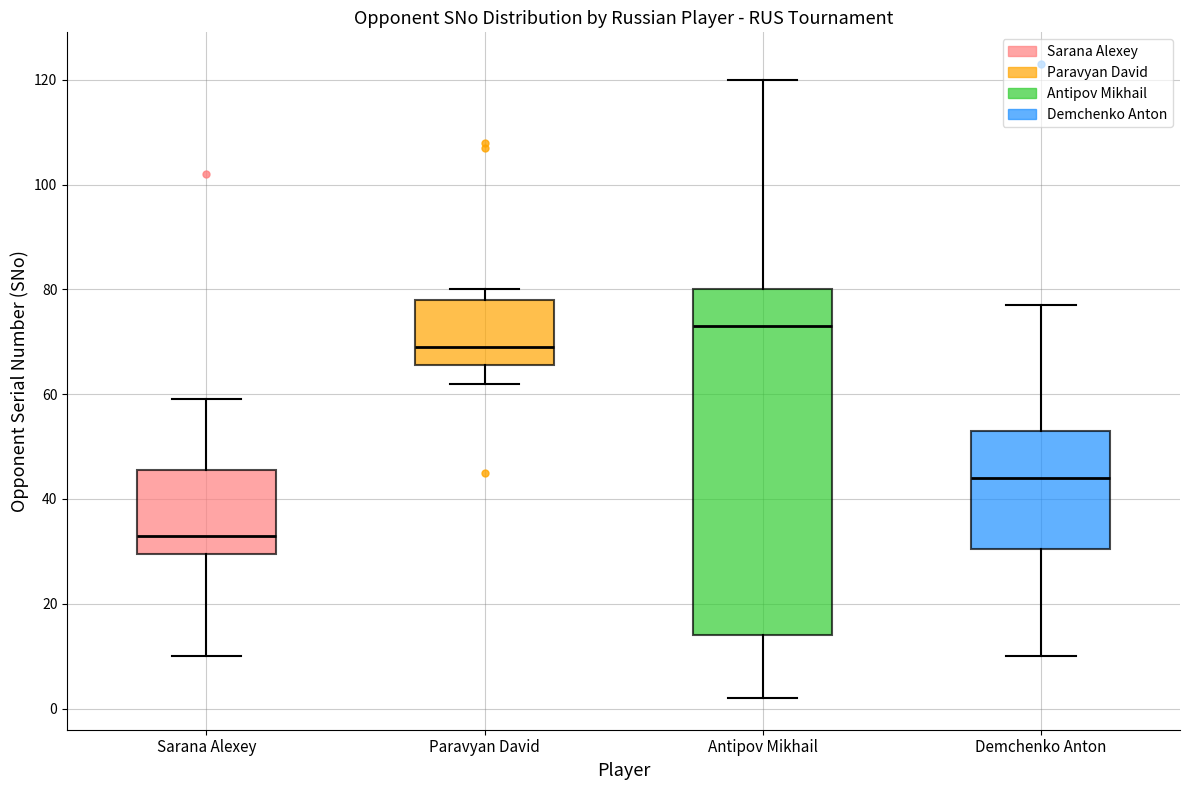

Which box has the lowest median line?

Sarana Alexey